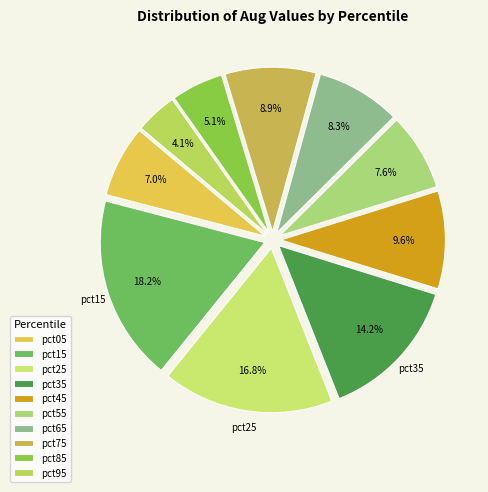

To the nearest percent, what is the average slice percentage?

10%